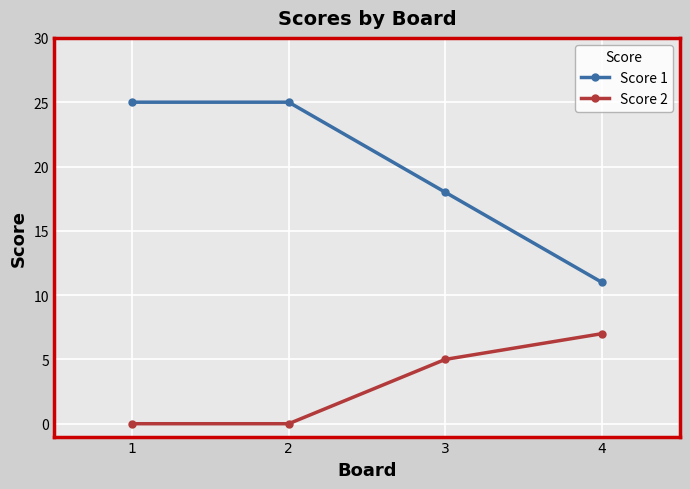

Between 1 and 4, which series saw the biggest shift?

Score 1